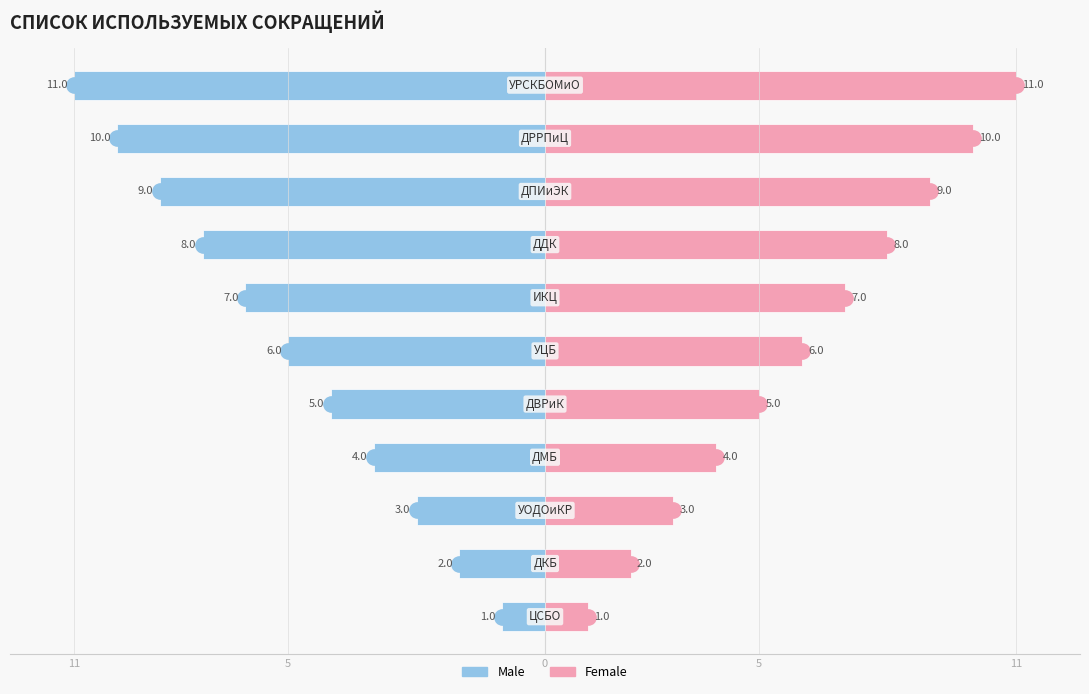

What is the difference between the maximum and minimum values in the Female series?

10